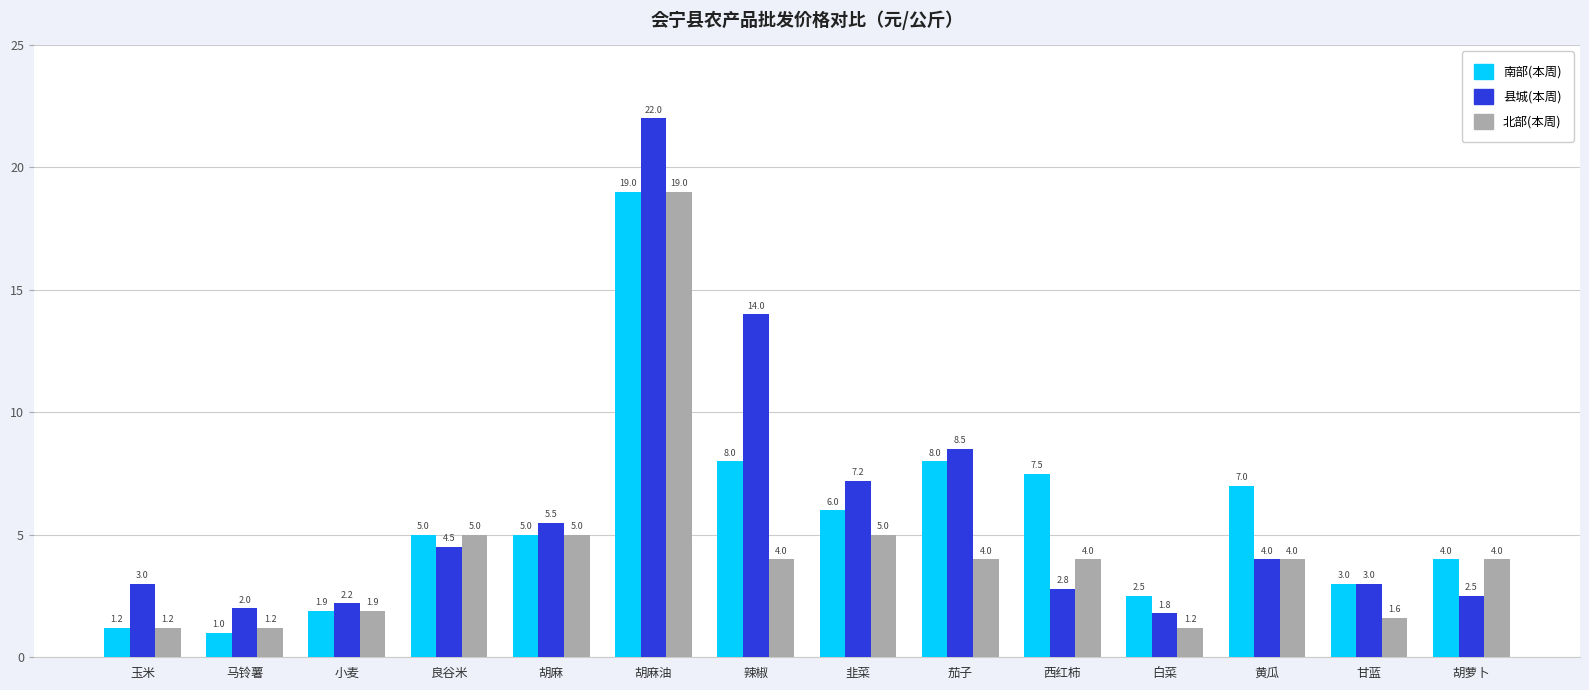

The value of 县城(本周) at 胡麻 is 5.5. True or false?

True